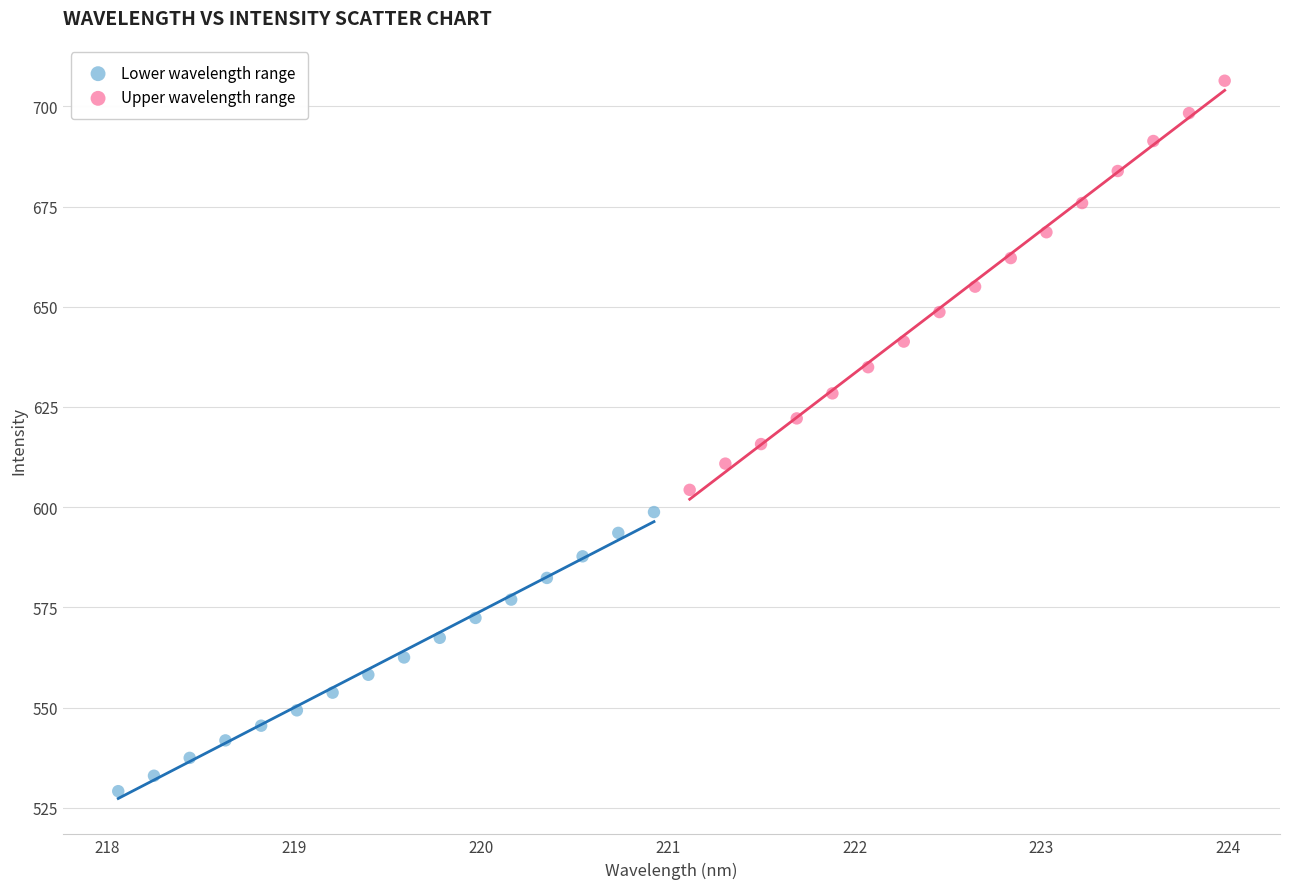

What are all the series names shown in the legend?

Lower wavelength range, Upper wavelength range